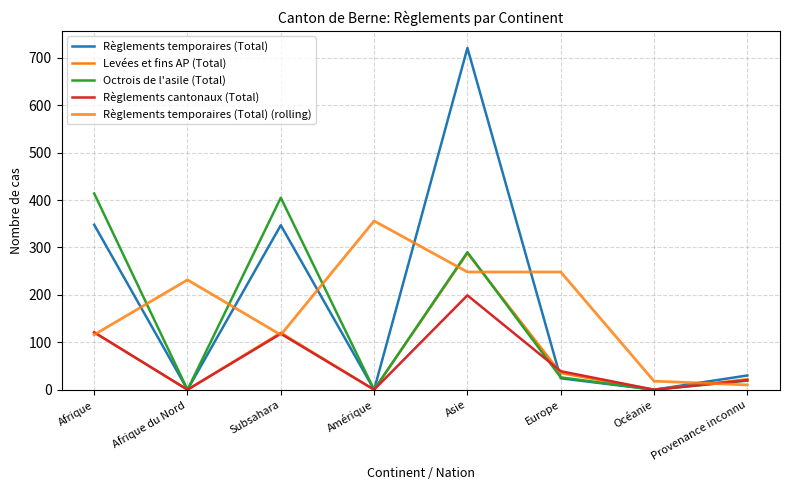

What position from the left is Europe?

6